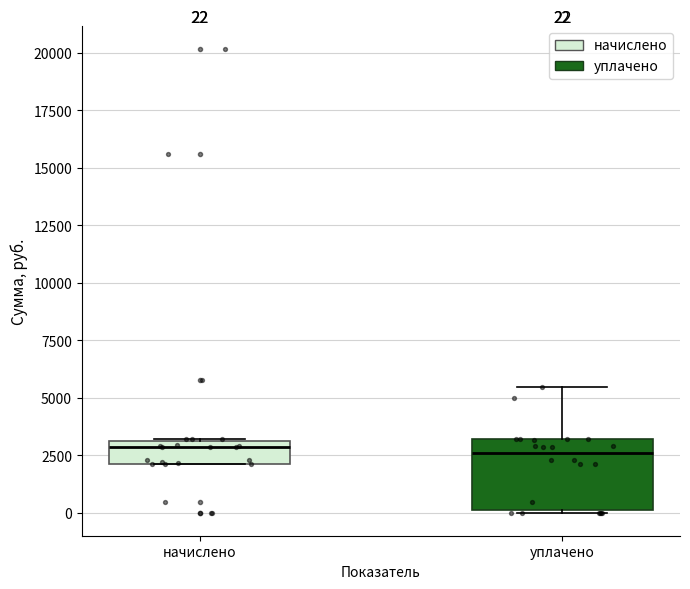

Comparing the boxes themselves (not the whiskers), which one is the tallest?

уплачено